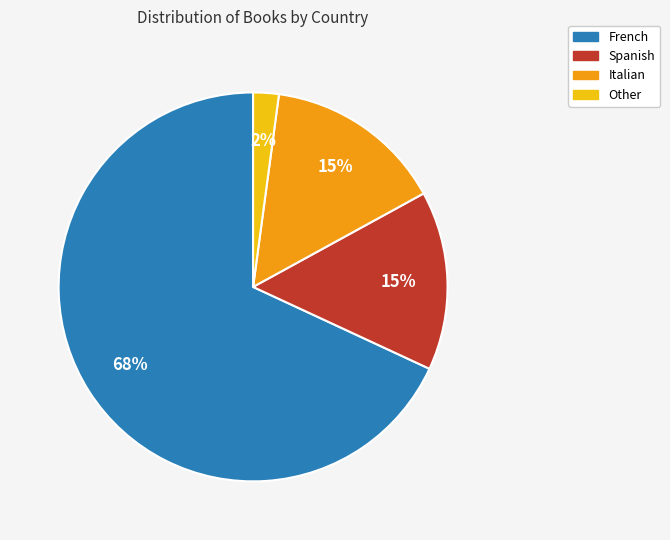

To the nearest percent, what is the average slice percentage?

25%